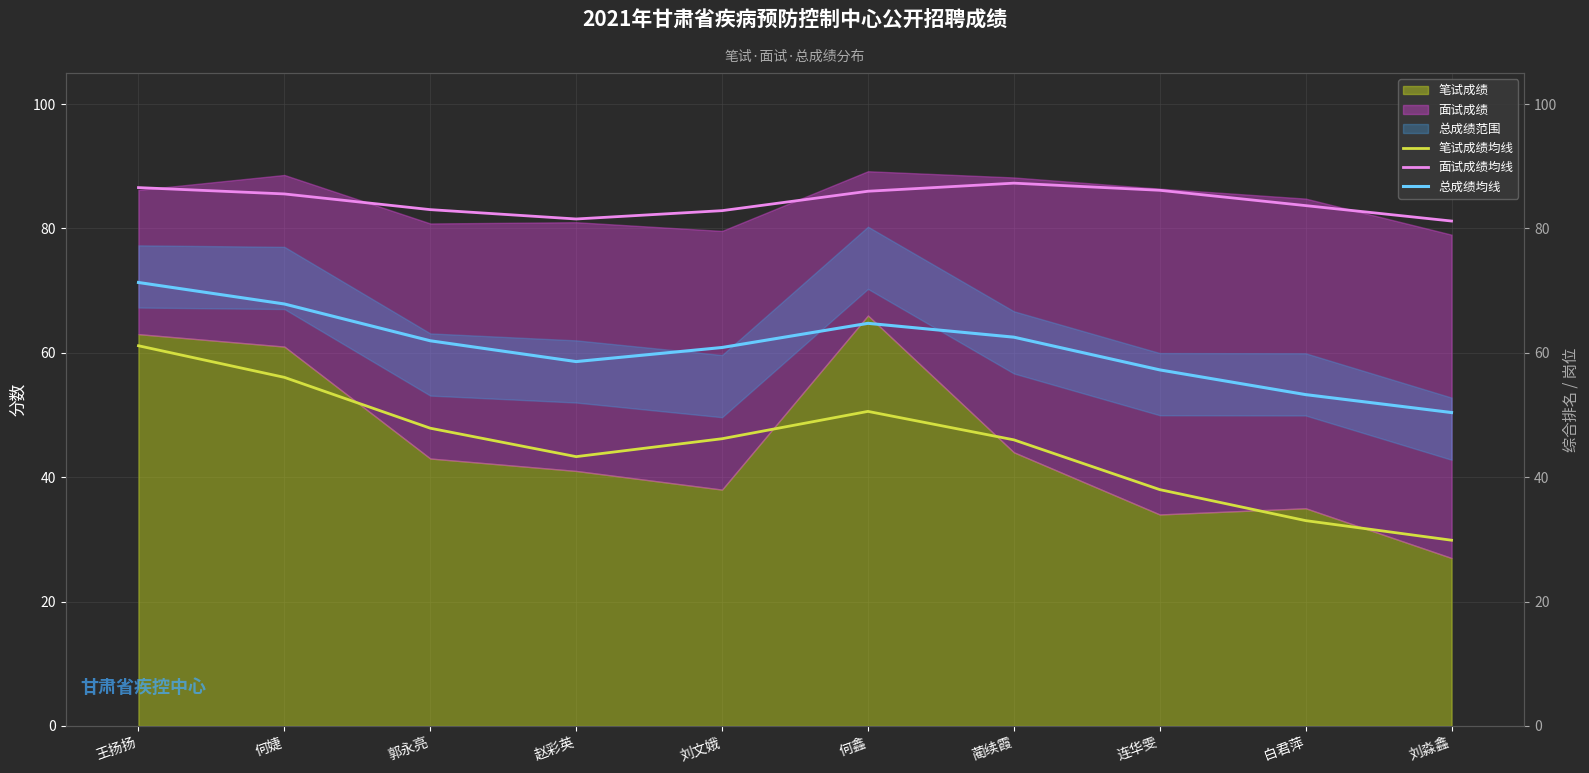

True or false: 面试成绩均线 has a value of 86.6 at 王扬扬.

True